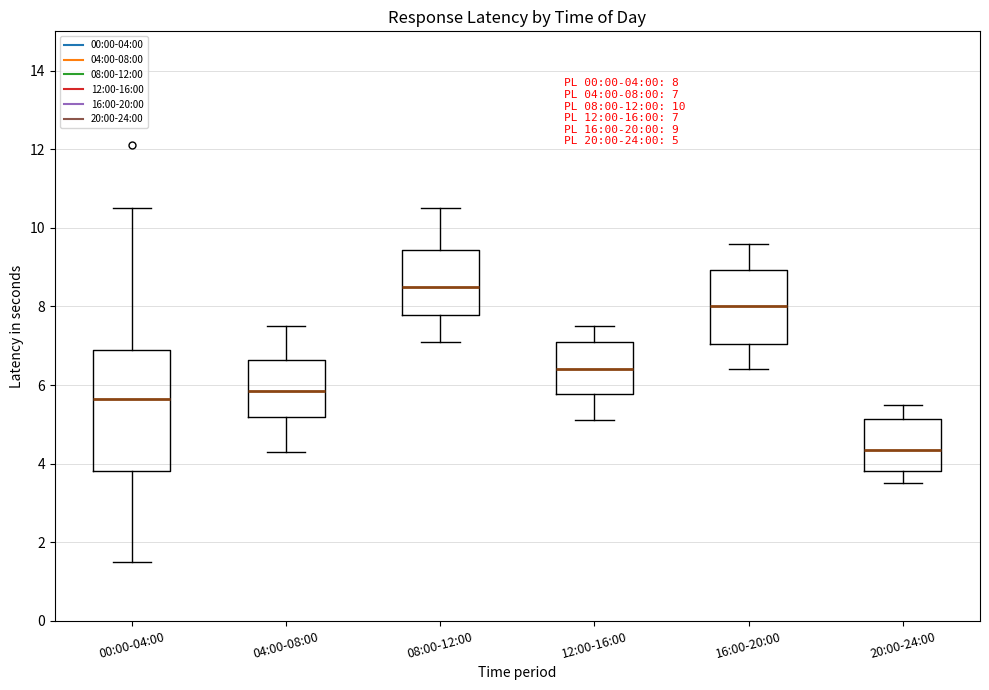

Which box is the tallest, from its lower edge to its upper edge?

00:00-04:00